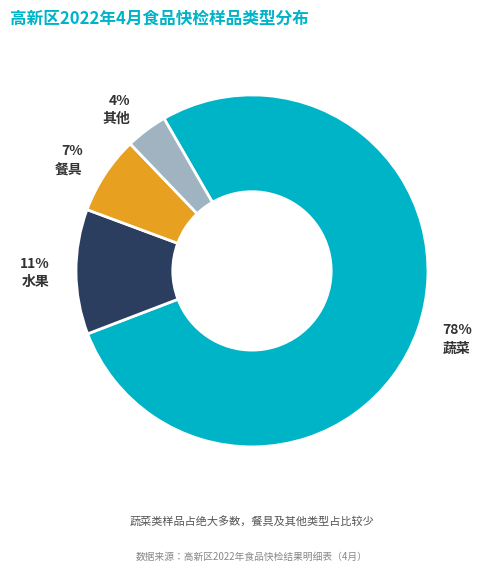

To the nearest percent, what percentage of the pie is 其他?

4%